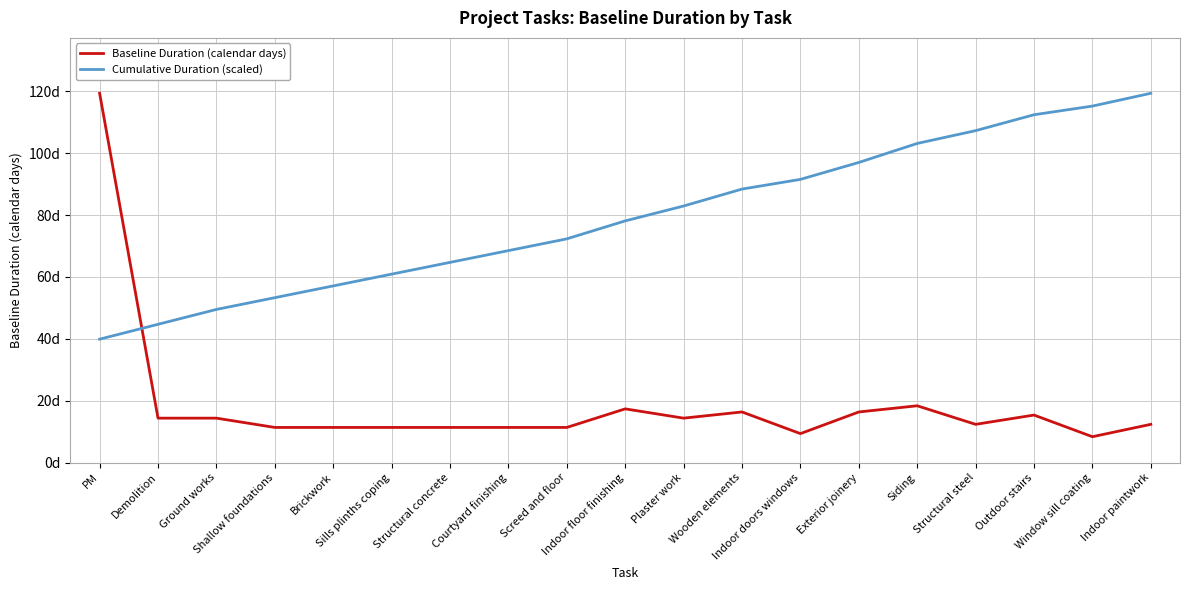

The Baseline Duration (calendar days) series shows 12.4 at Indoor paintwork. True or false?

True